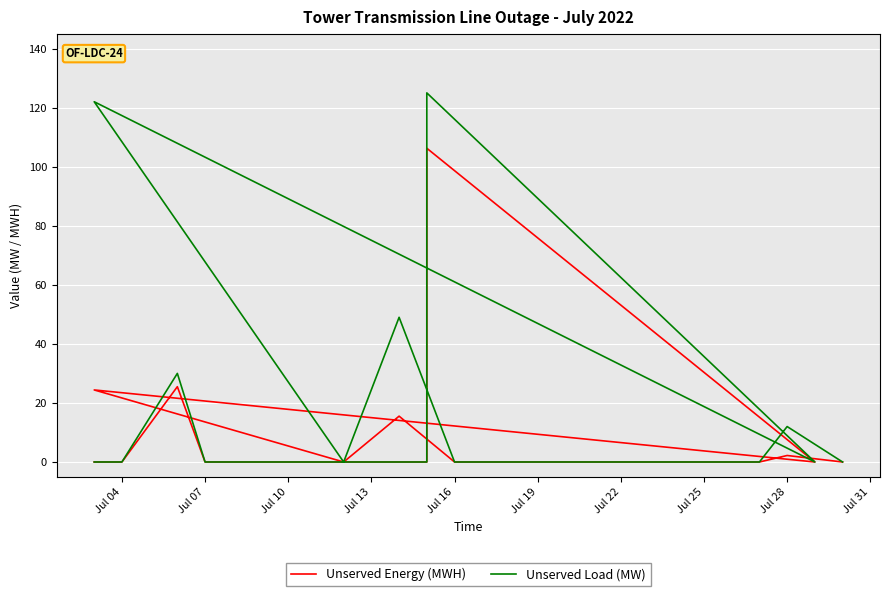

Which category has the lowest value in the Unserved Energy (MWH) series?

Jul 04